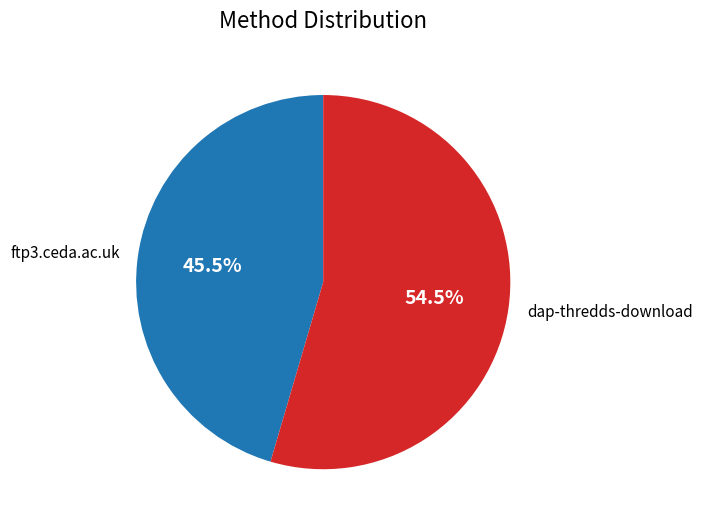

Which has a higher value, dap-thredds-download or ftp3.ceda.ac.uk?

dap-thredds-download